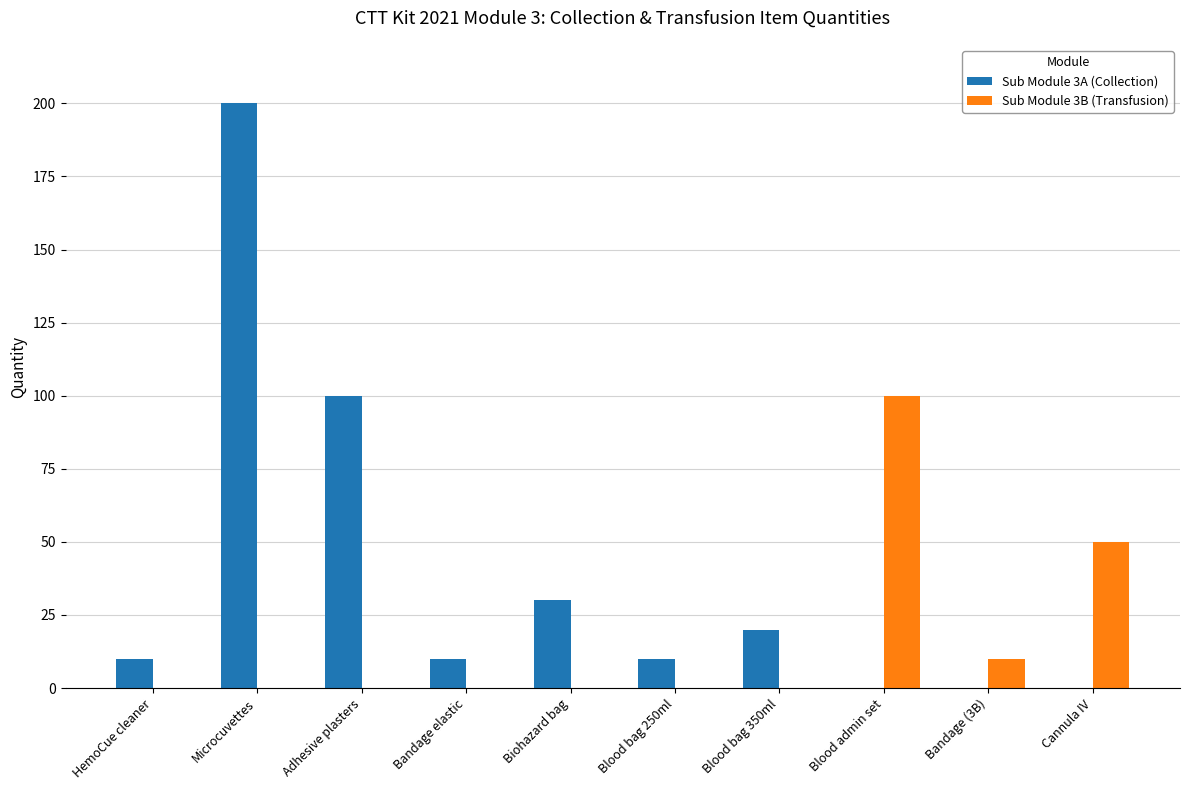

What is the sum of all Sub Module 3A (Collection) values?

380